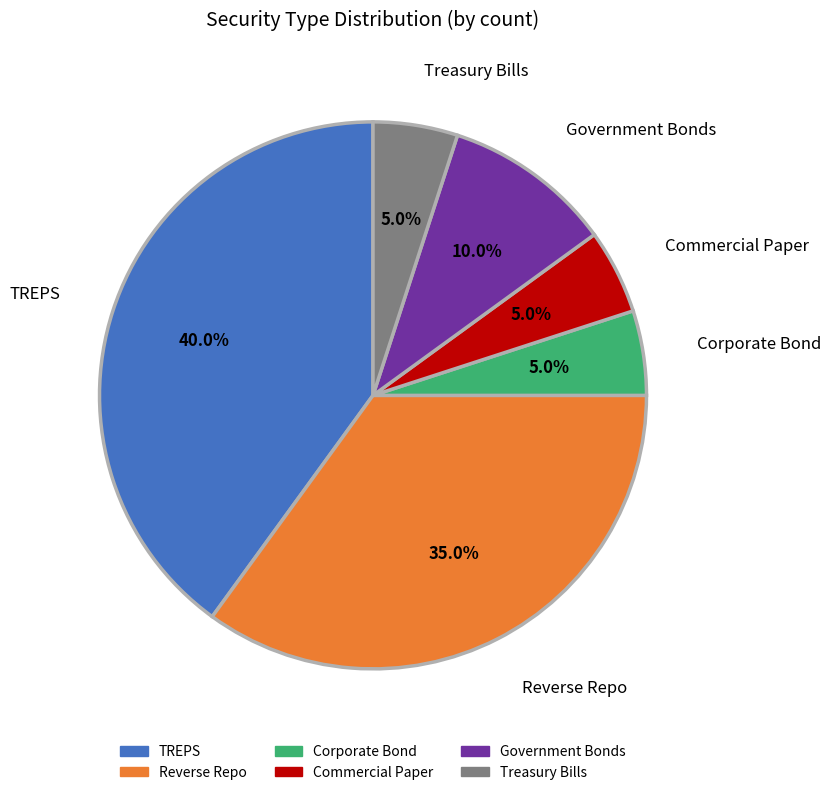

To the nearest percent, what portion does Reverse Repo represent?

35%